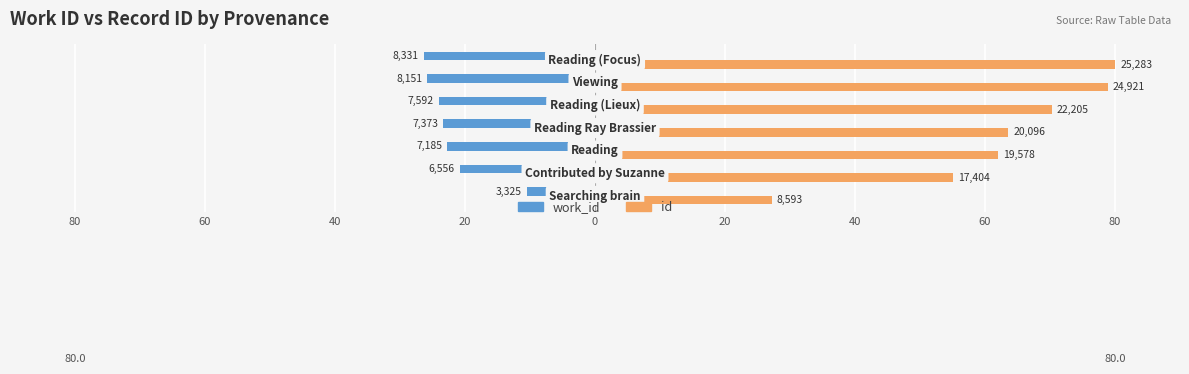

Which series has the largest total across all categories?

id